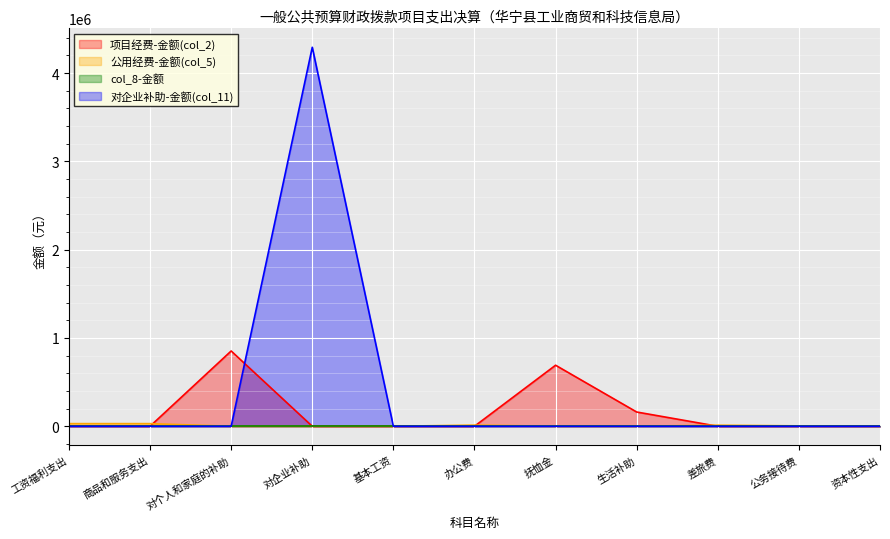

At which category does the chart reach its peak across all series?

对企业补助